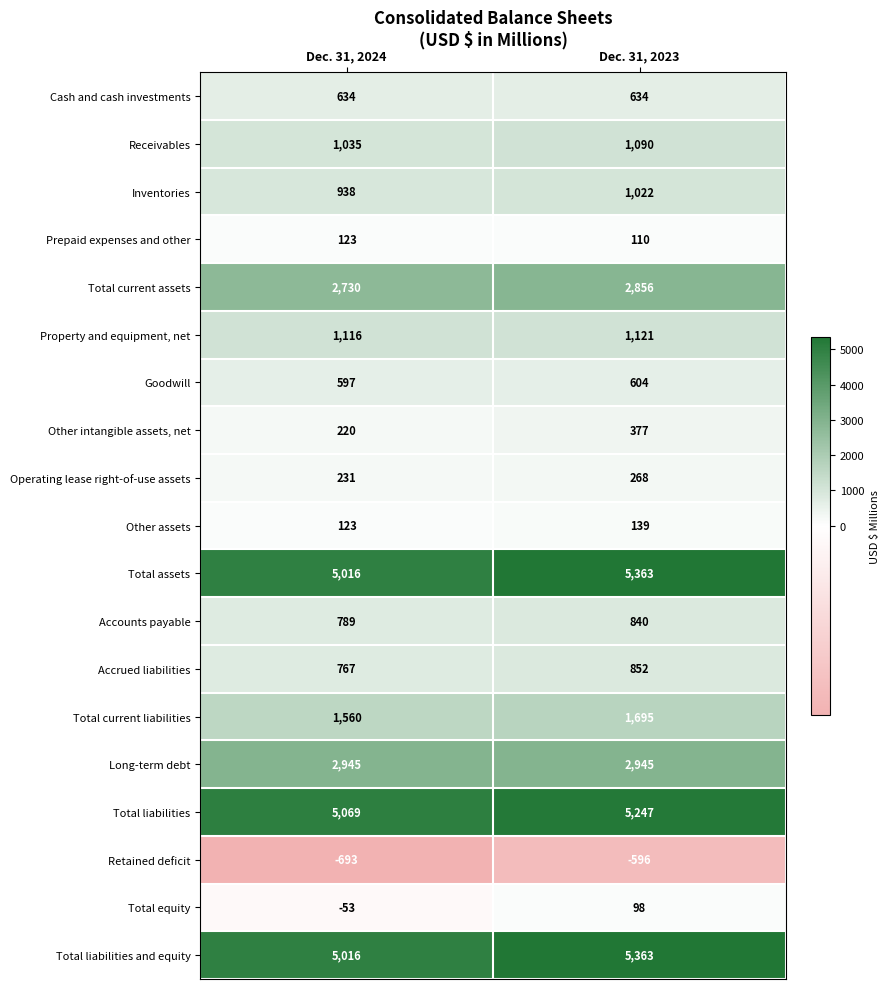

What is the sum of the Accrued liabilities values at Dec. 31, 2024 and Dec. 31, 2023?

1619